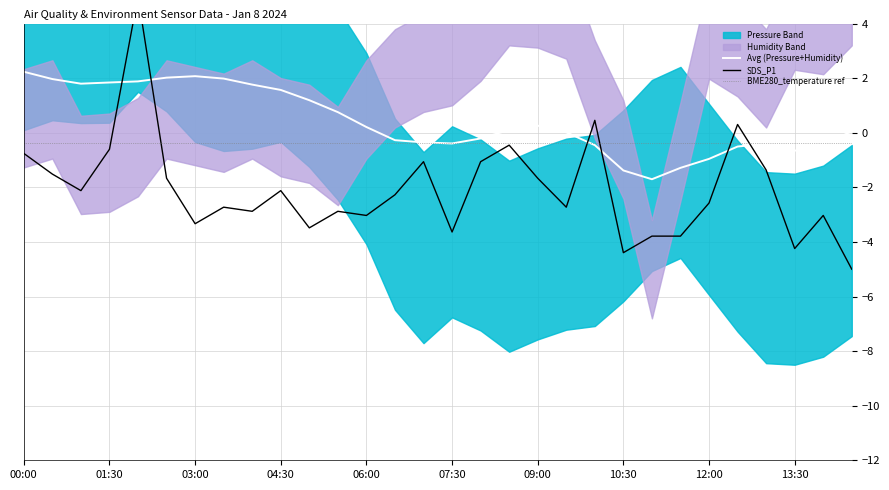

At which label does Avg (Pressure+Humidity) first exceed 0?

00:00